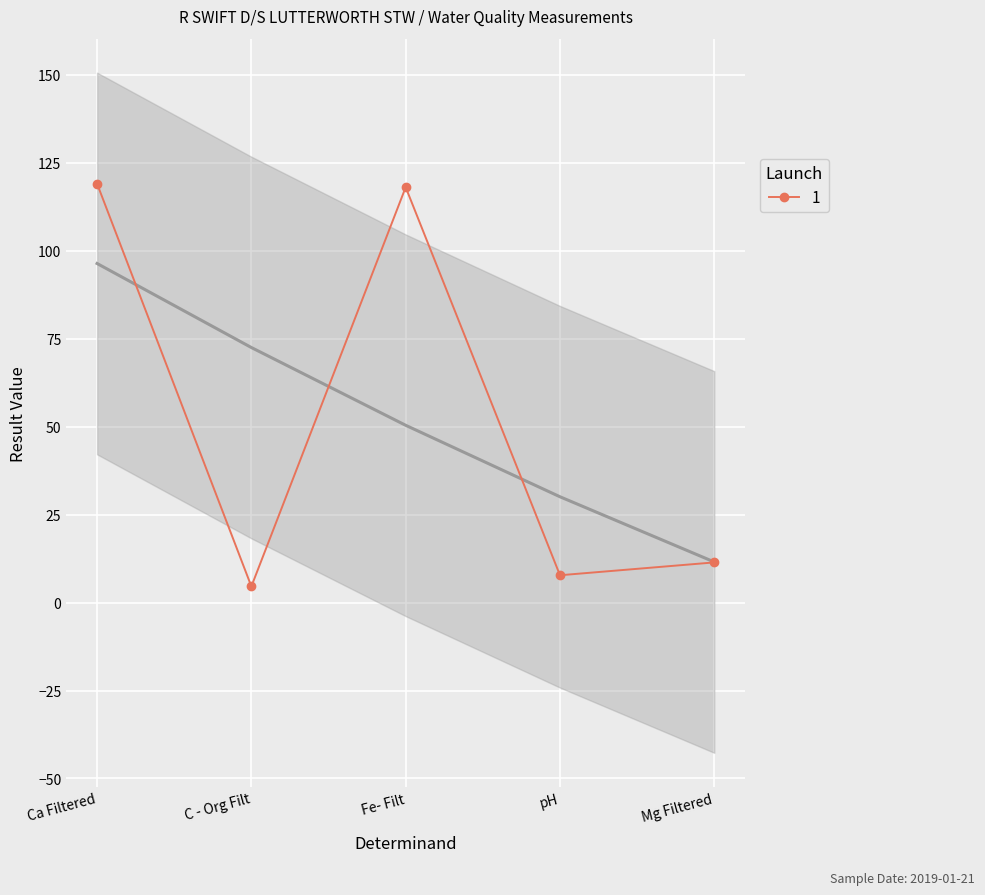

The chart shows a value of 119.0 at Ca Filtered. True or false?

True